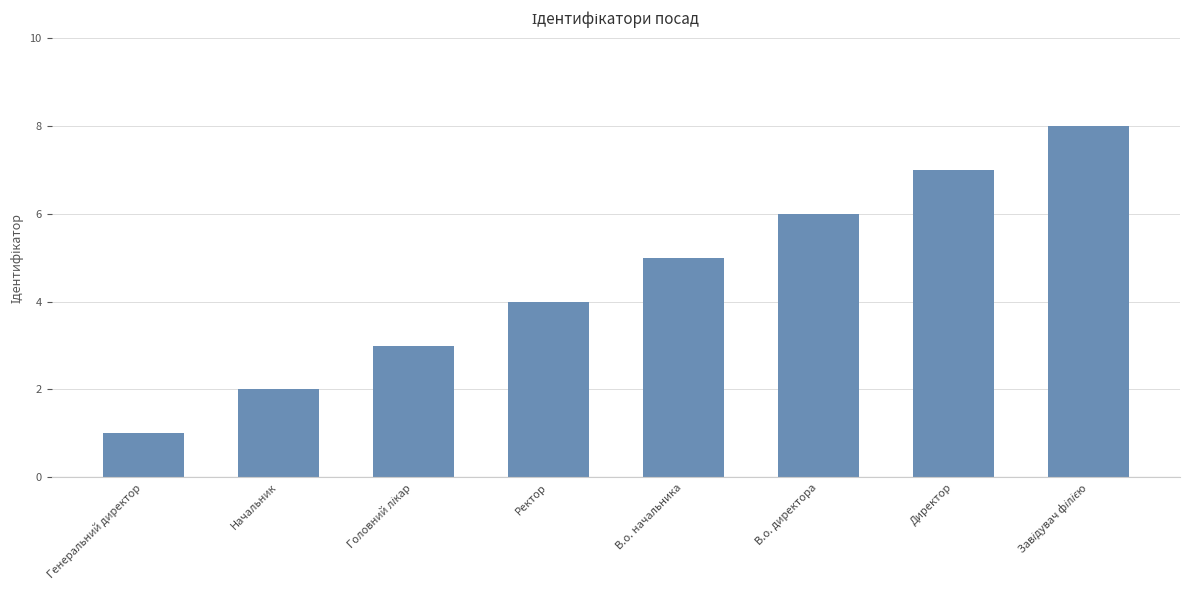

What position from the right is Директор?

2